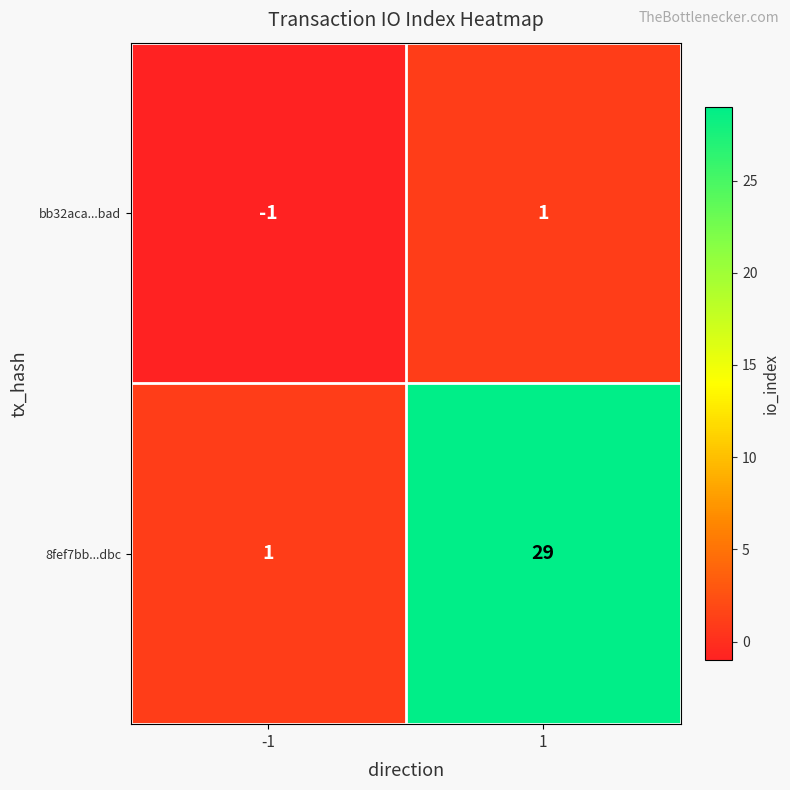

Is the value of bb32aca...bad at -1 greater than the value of 8fef7bb...dbc at -1?

No